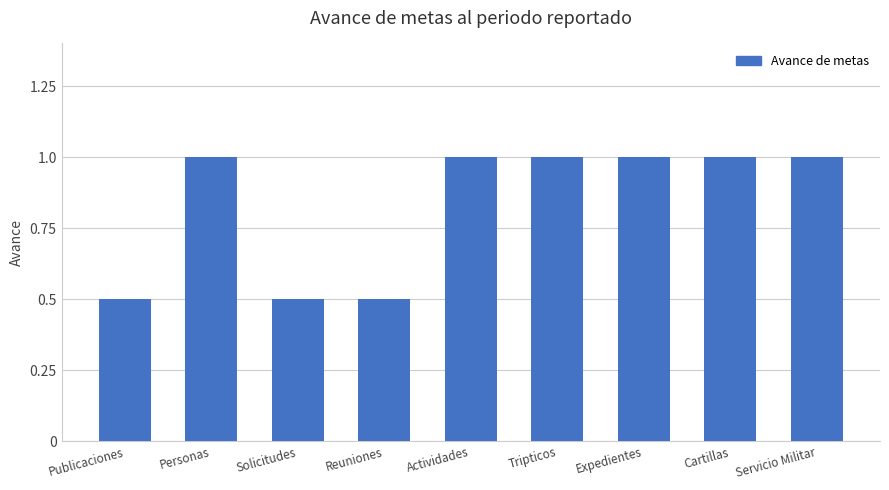

Is it true that the value at Solicitudes is 0.5?

True